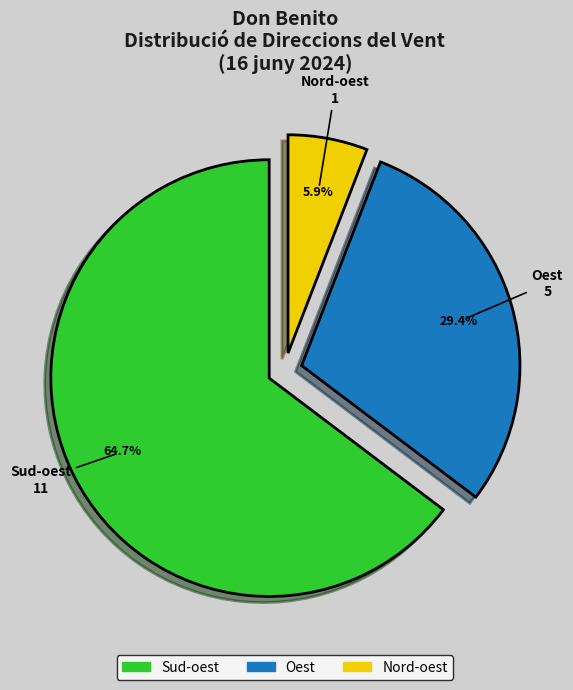

What is the ratio of the value at Oest to the value at Nord-oest?

5.0